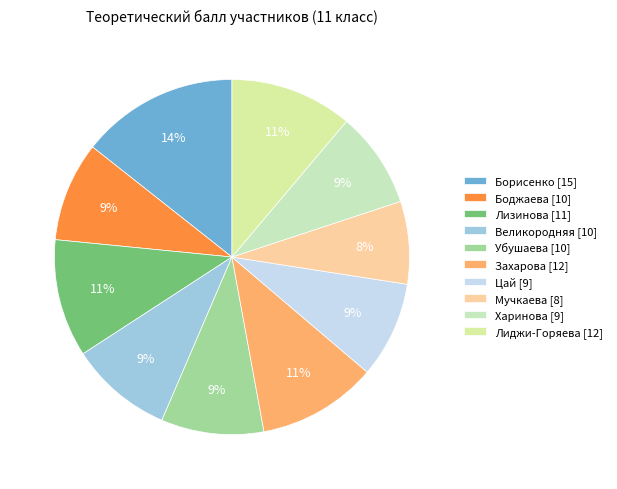

The Борисенко slice represents 14% of the pie. True or false?

True